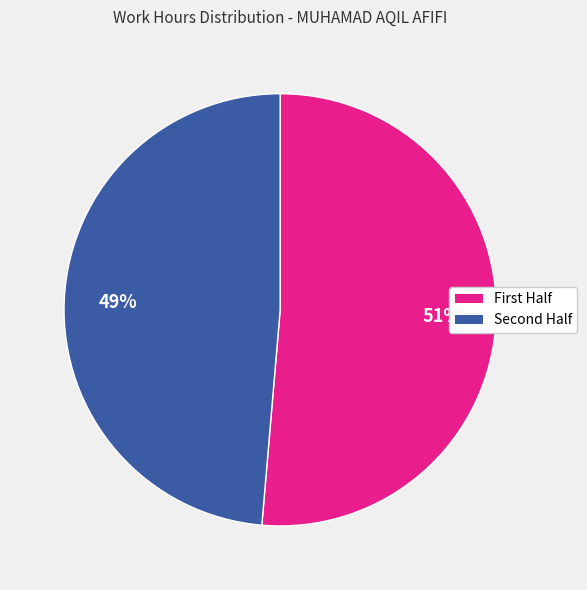

Rank the categories by value from highest to lowest.

First Half, Second Half